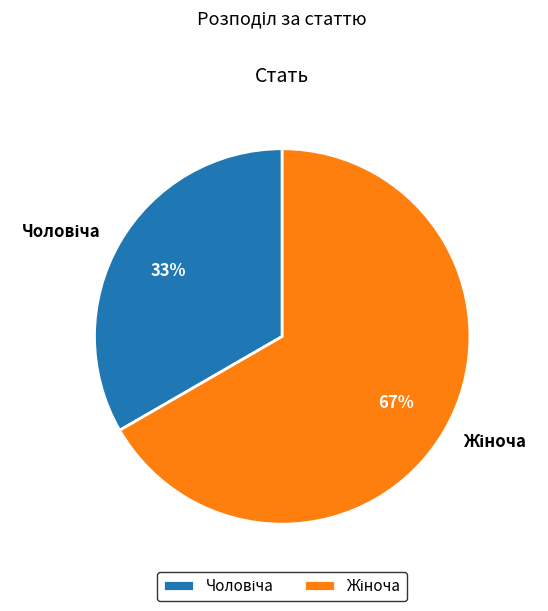

To the nearest percent, what is the average slice percentage?

50%